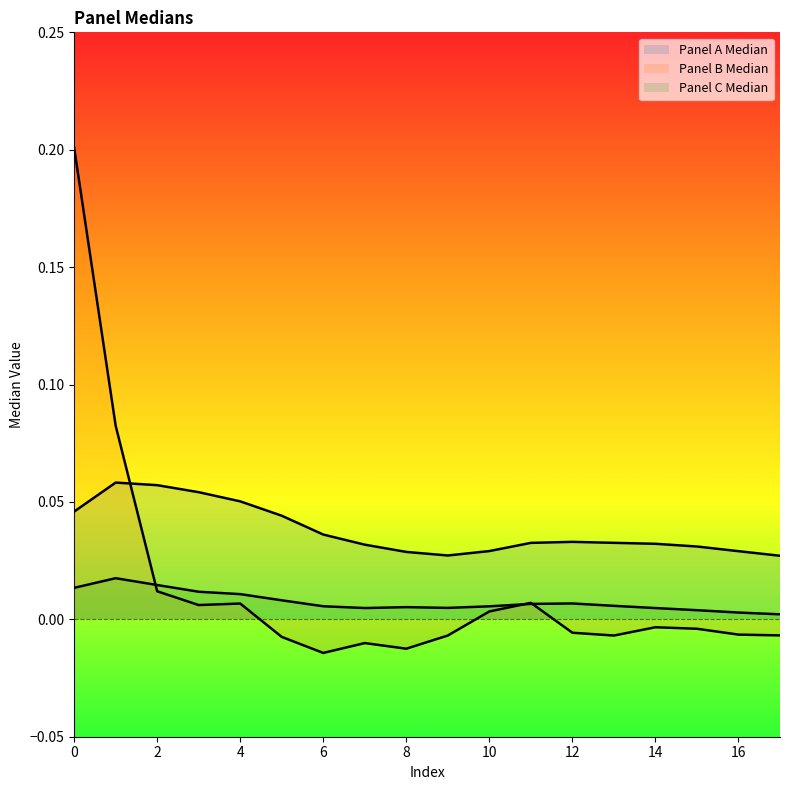

Reading left to right, what are all the values shown in this chart?

Panel A Median: 0.0	0.1	0.1	0.1	0.1	0.0	0.0	0.0	0.0	0.0	0.0	0.0	0.0	0.0	0.0	0.0	0.0	0.0
Panel B Median: 0.2	0.1	0.0	0.0	0.0	-0.0	-0.0	-0.0	-0.0	-0.0	0.0	0.0	-0.0	-0.0	-0.0	-0.0	-0.0	-0.0
Panel C Median: 0.0	0.0	0.0	0.0	0.0	0.0	0.0	0.0	0.0	0.0	0.0	0.0	0.0	0.0	0.0	0.0	0.0	0.0